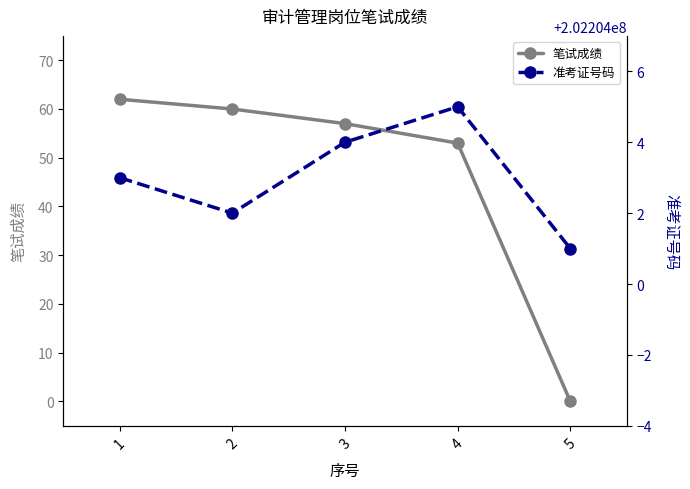

What is the sum of all 笔试成绩 values?

232